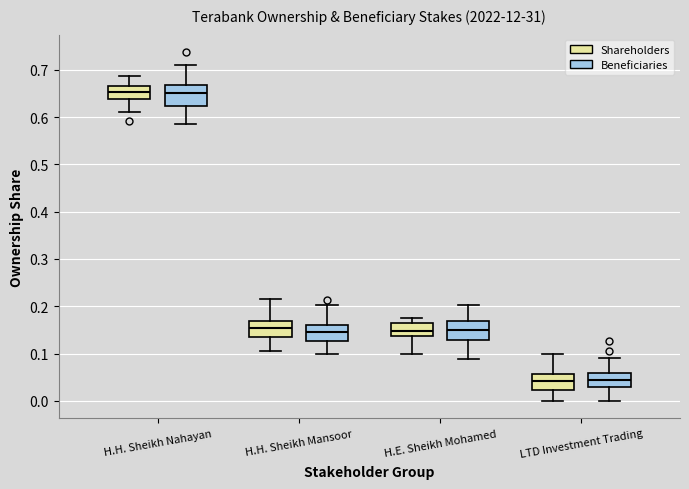

Reading left to right, transcribe this box plot: for each box, give where its median line is, the range the box spans, and where its two whiskers end, as read against the y-axis. The values are not printed on the chart, so give them approximately, as read against the axis.

H.H. Sheikh Nahayan (Shareholders): median 0.65, box 0.64 to 0.67, whiskers 0.61 to 0.69
H.H. Sheikh Nahayan (Beneficiaries): median 0.65, box 0.62 to 0.67, whiskers 0.59 to 0.71
H.H. Sheikh Mansoor (Shareholders): median 0.16, box 0.13 to 0.17, whiskers 0.11 to 0.21
H.H. Sheikh Mansoor (Beneficiaries): median 0.15, box 0.13 to 0.16, whiskers 0.10 to 0.20
H.E. Sheikh Mohamed (Shareholders): median 0.15, box 0.14 to 0.16, whiskers 0.10 to 0.18
H.E. Sheikh Mohamed (Beneficiaries): median 0.15, box 0.13 to 0.17, whiskers 0.09 to 0.20
LTD Investment Trading (Shareholders): median 0.04, box 0.02 to 0.06, whiskers 0.00 to 0.10
LTD Investment Trading (Beneficiaries): median 0.04, box 0.03 to 0.06, whiskers 0.00 to 0.09